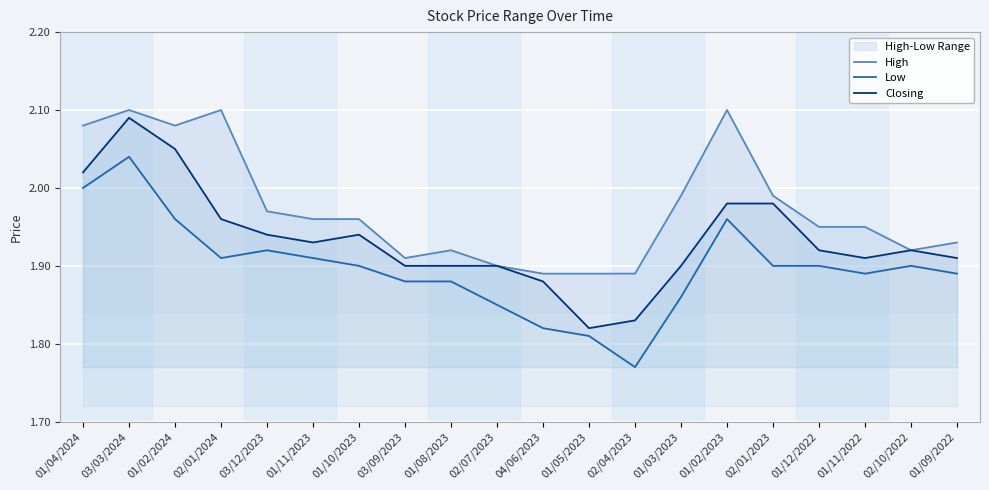

At 03/09/2023, list the series in order from largest to smallest.

High, Closing, Low